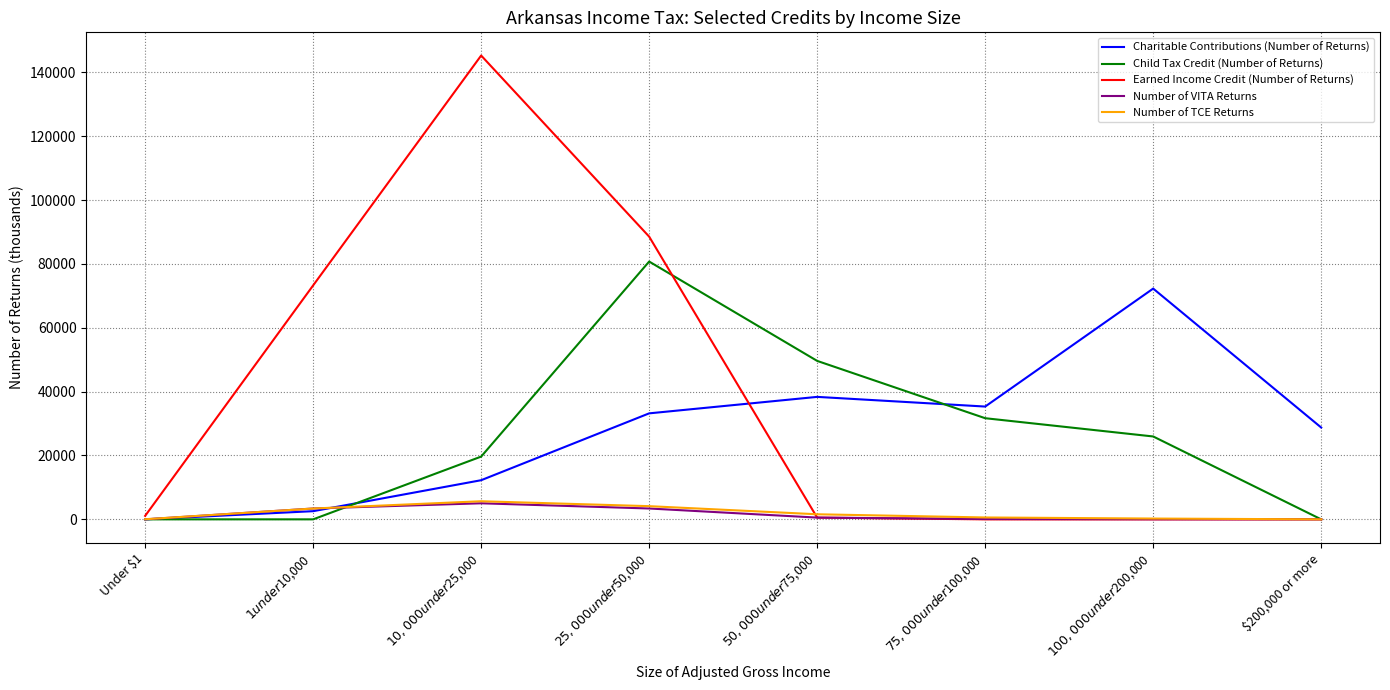

The Child Tax Credit (Number of Returns) series shows 76698 at $50,000 under $75,000. True or false?

False